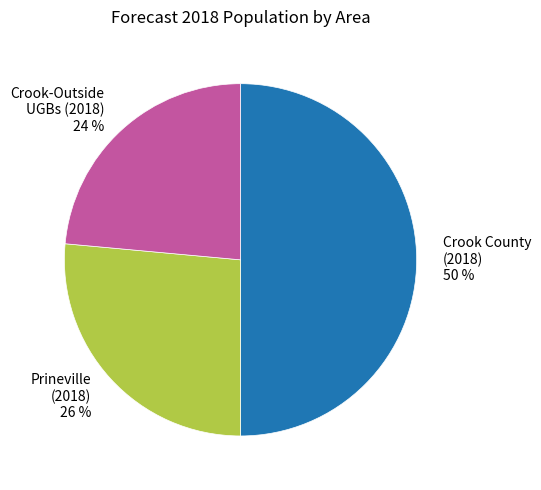

To the nearest percent, what percentage of the pie is Crook County (2018)?

50%